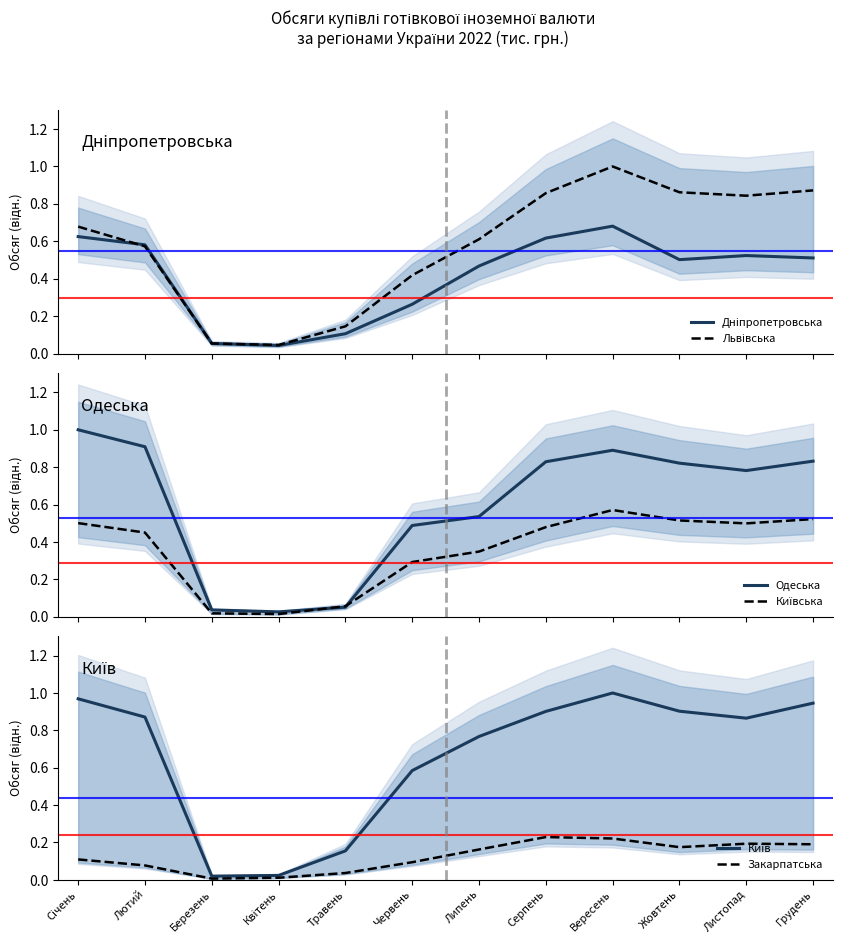

At Лютий, list the series in order from largest to smallest.

Одеська, Київ, Дніпропетровська, Львівська, Київська, Закарпатська